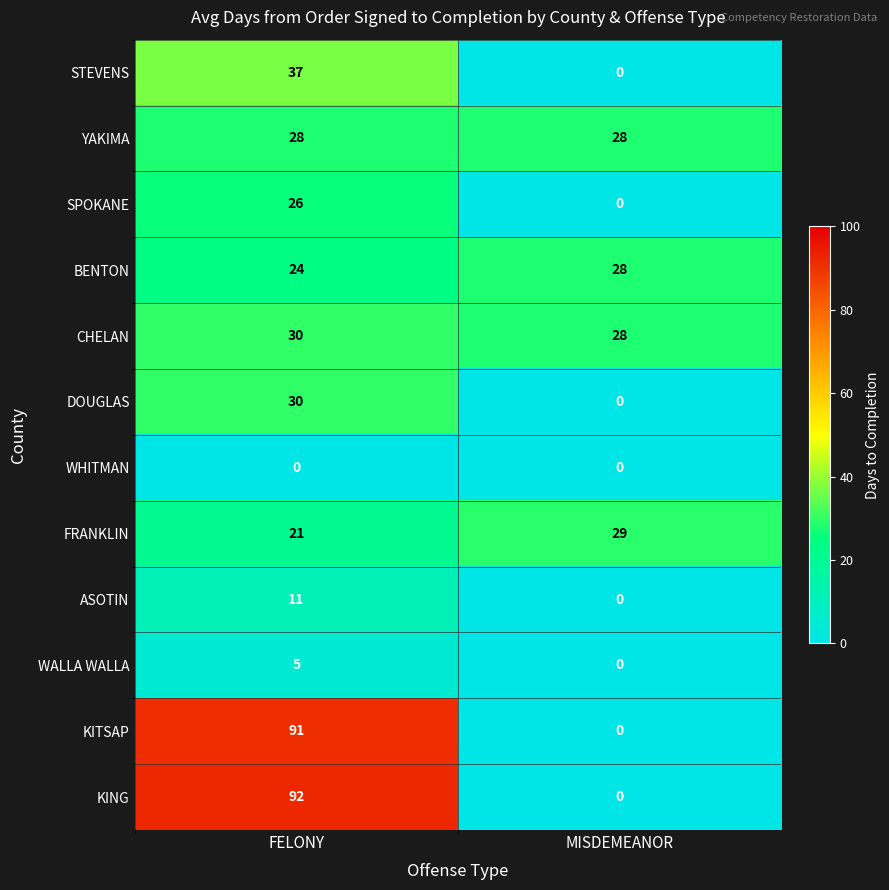

At which category is the sum across all series the highest?

FELONY